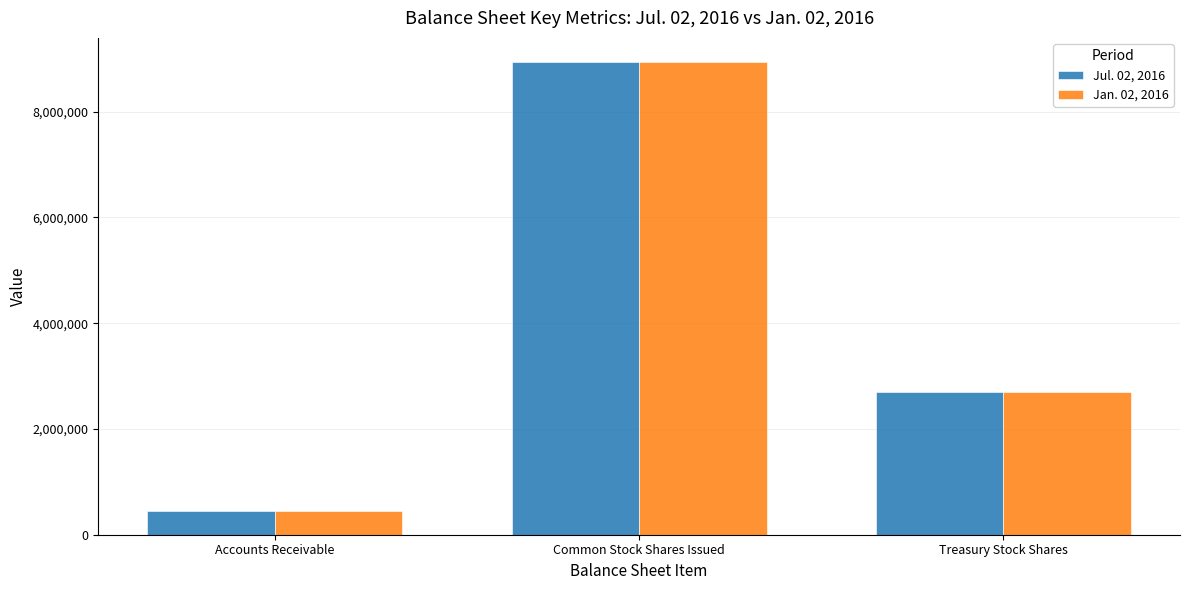

What position from the right is Accounts Receivable?

3